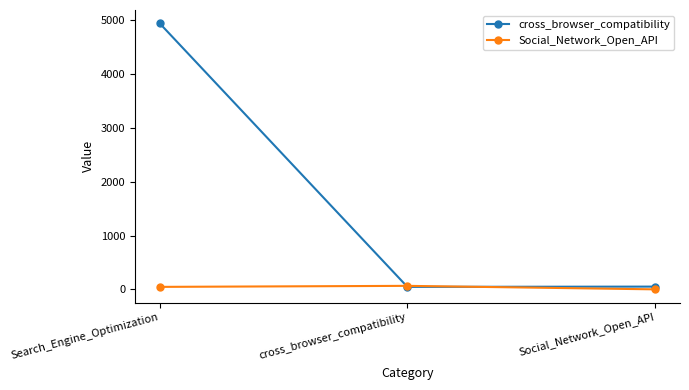

At how many categories does at least one series exceed 4353?

1